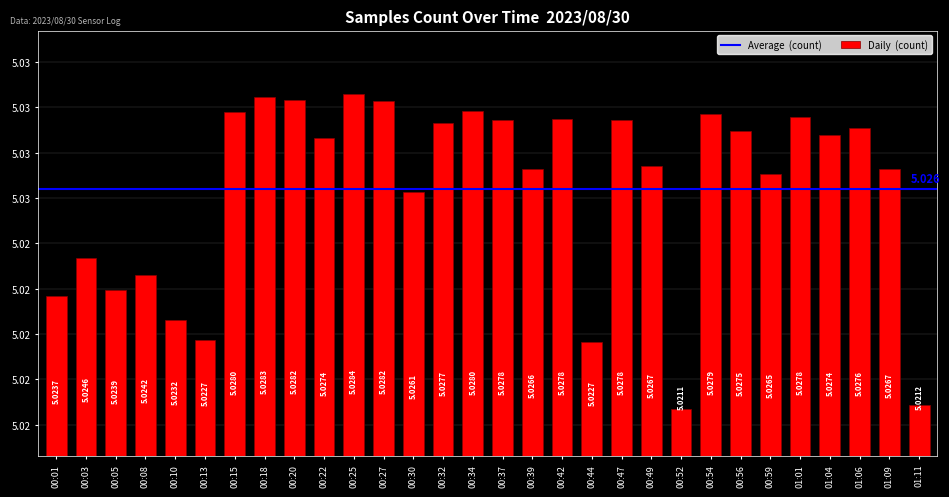

Does the chart contain any negative values?

No